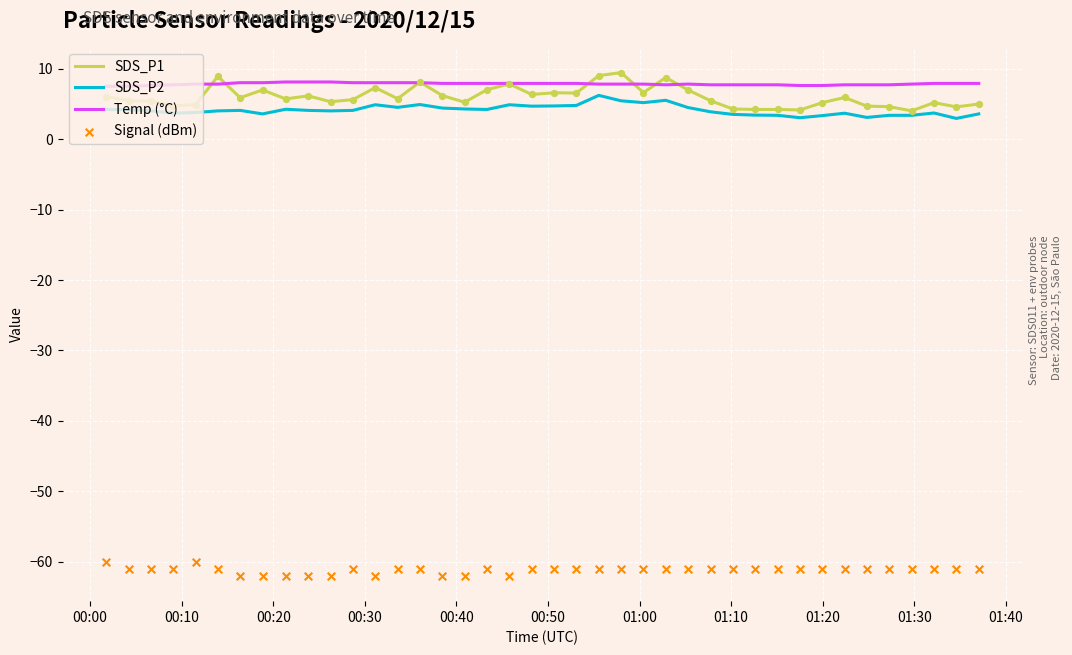

Which series has the largest Y range (max minus min)?

SDS_P1